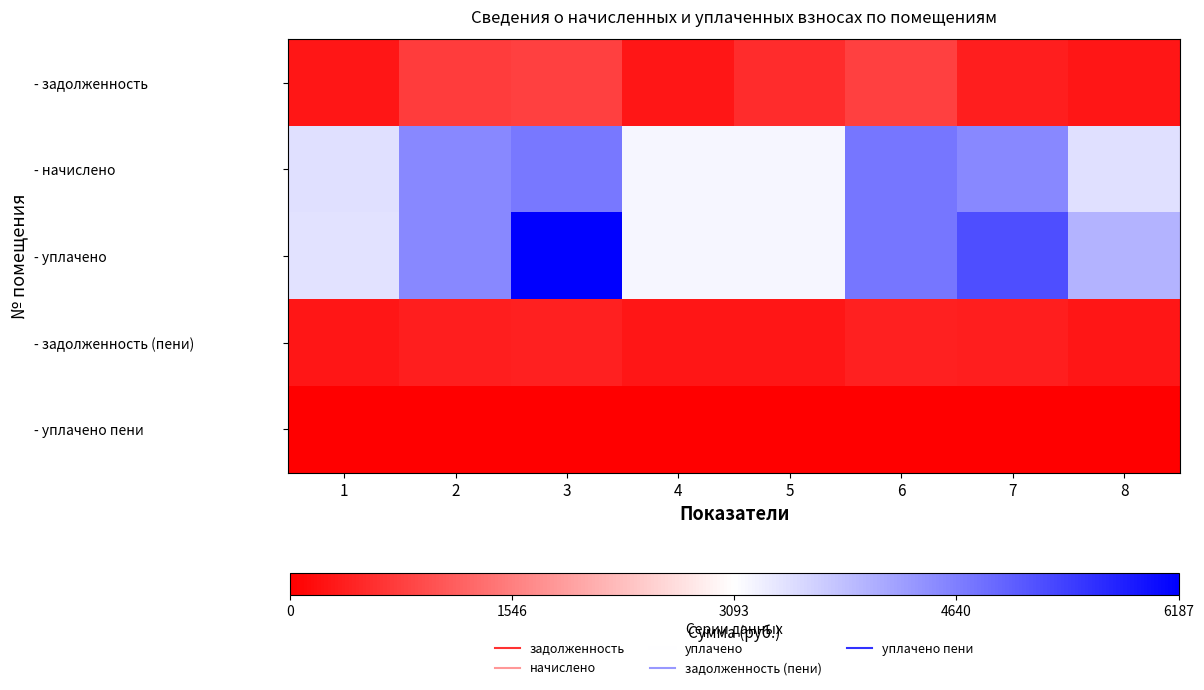

List the series in order of their peak value, lowest first.

- уплачено пени, - задолженность (пени), - задолженность, - начислено, - уплачено